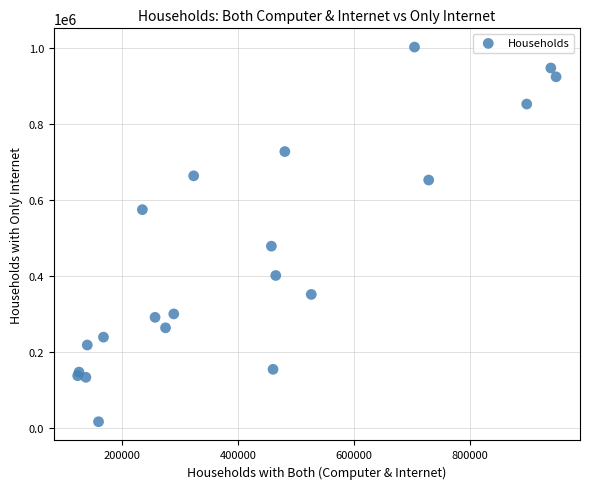

What Y value in the scatter plot is closest to 509549?

478519